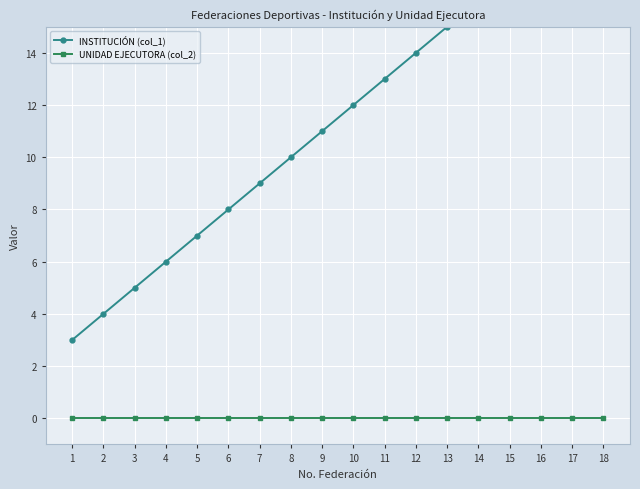

Is the value of INSTITUCIÓN (col_1) at 11 greater than the value of UNIDAD EJECUTORA (col_2) at 17?

Yes